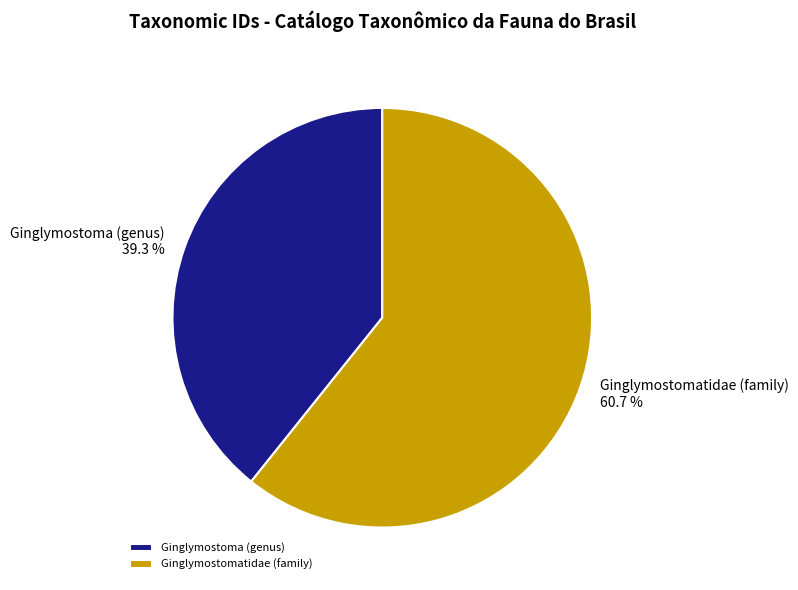

Approximately how many times larger is the value at Ginglymostomatidae (family) compared to Ginglymostoma (genus)?

1.5